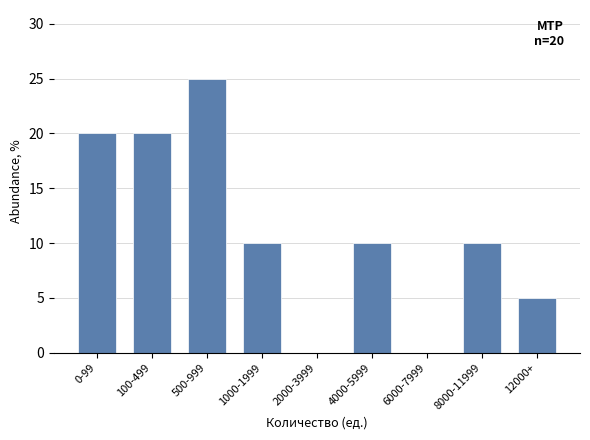

Reading left to right, list all the values displayed in this chart.

0-99=20	100-499=20	500-999=25	1000-1999=10	2000-3999=0	4000-5999=10	6000-7999=0	8000-11999=10	12000+=5